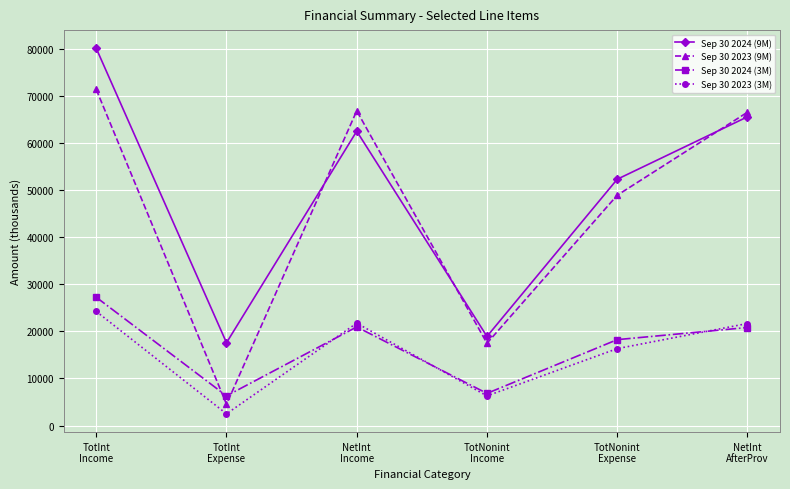

True or false: Sep 30 2023 (9M) has more than 2 interior local peaks.

False